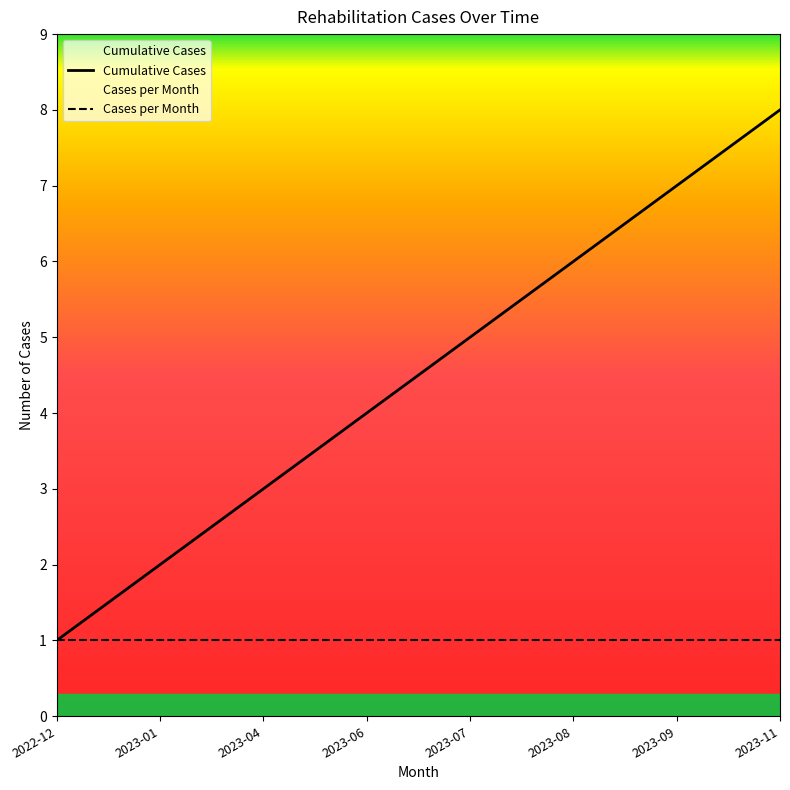

List the series in order of their overall mean, lowest first.

Cases per Month, Cumulative Cases